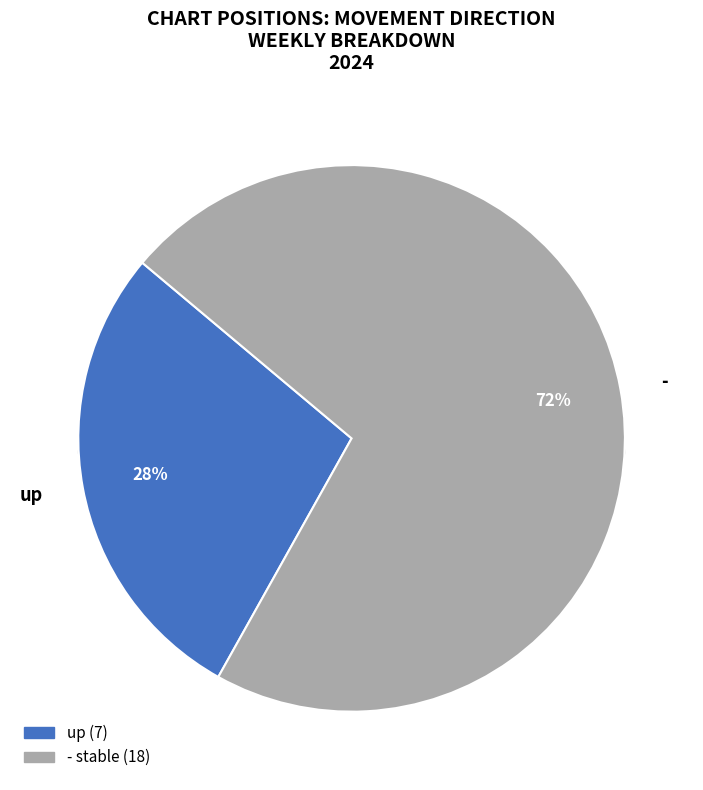

Is it true that up is 22% of the pie?

False